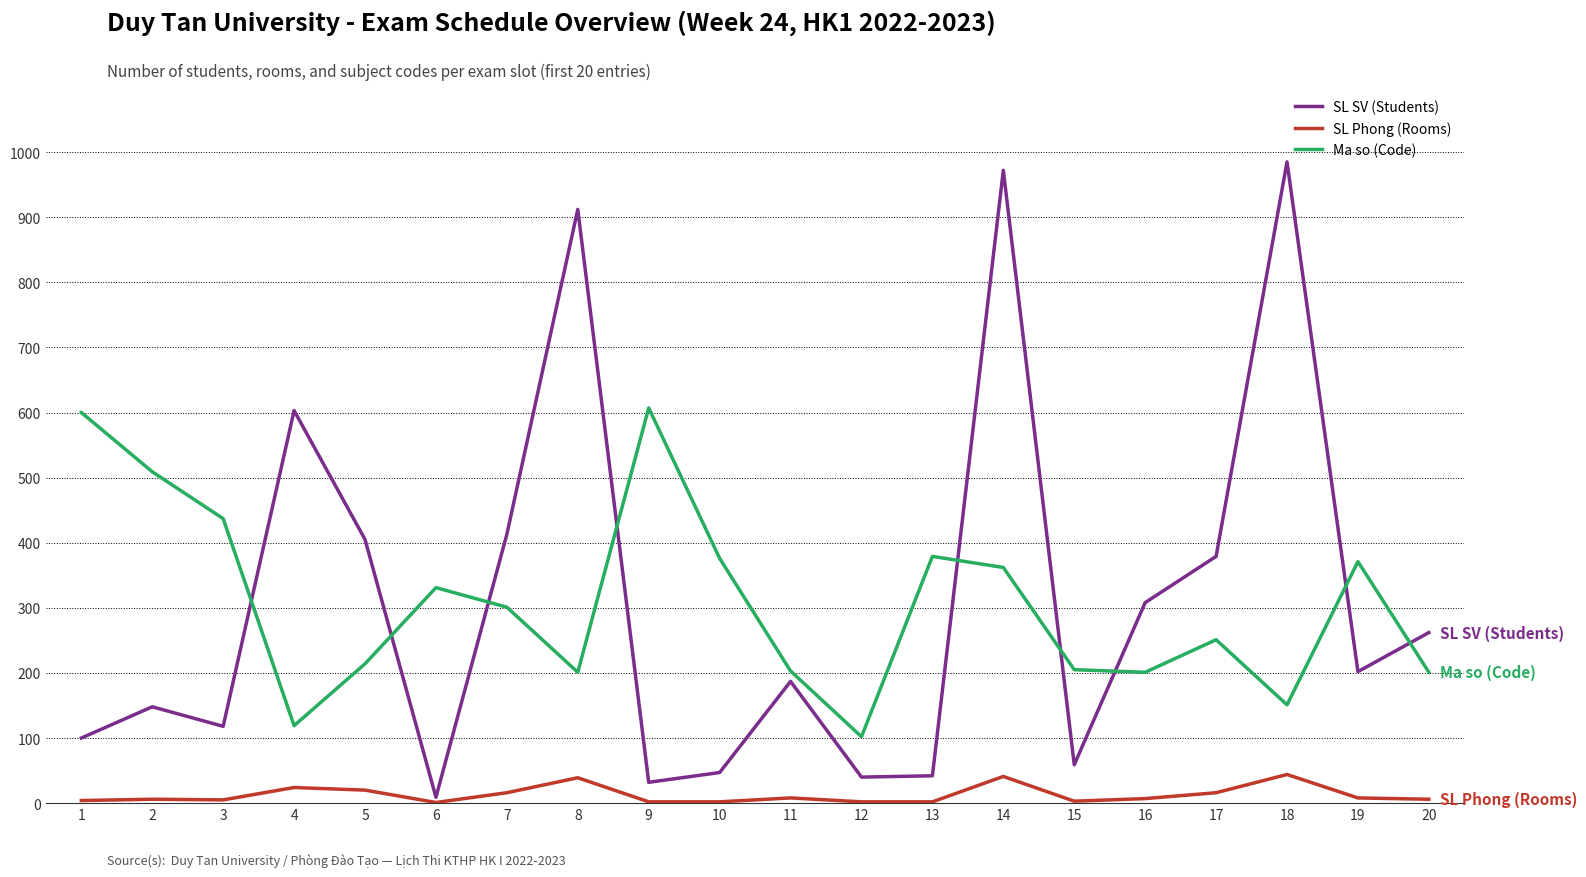

What is the total value across all series at 3?

560